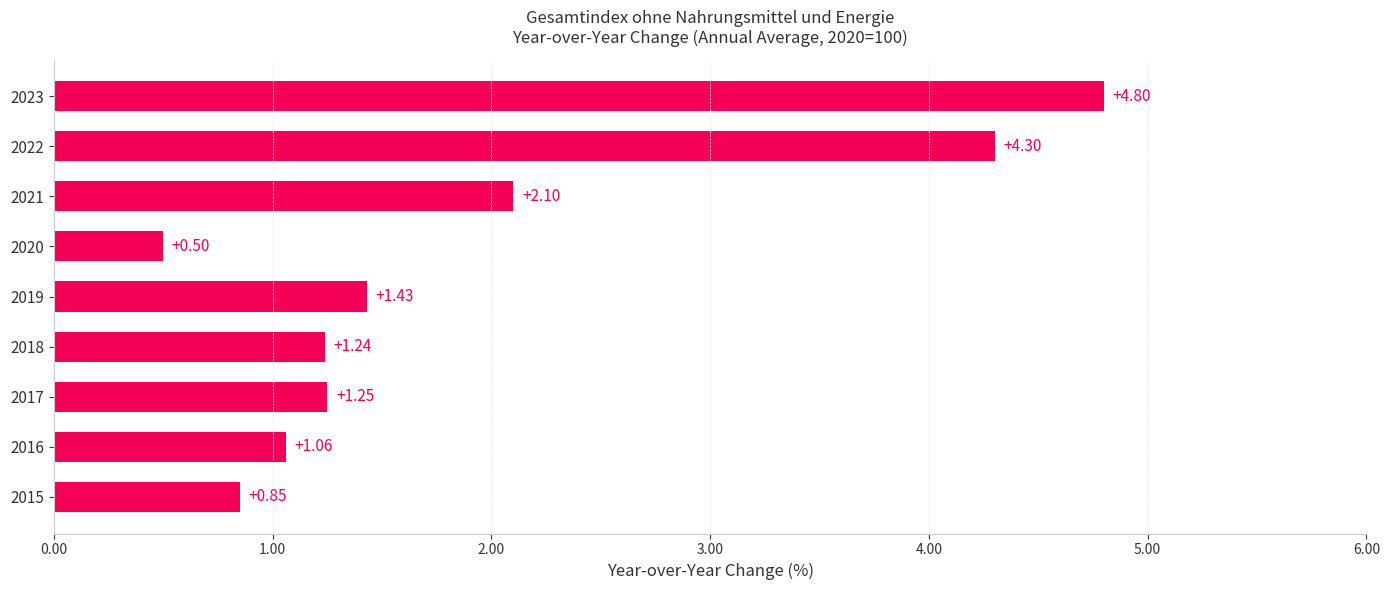

What is the sum of the values at 2016 and 2017?

2.3